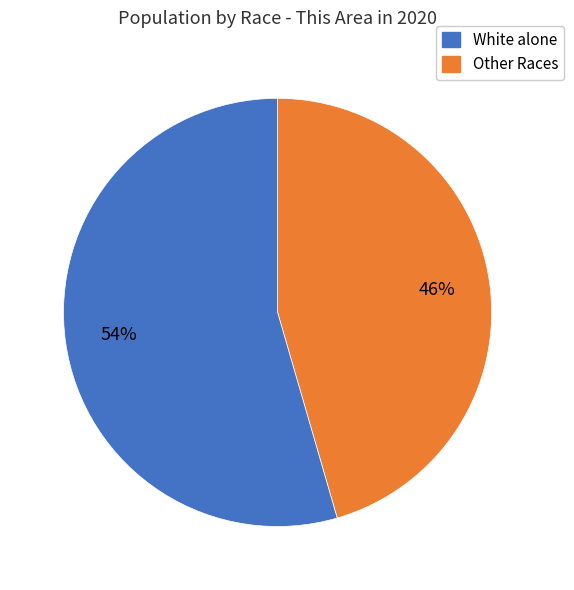

To the nearest percent, what is the average slice percentage?

50%